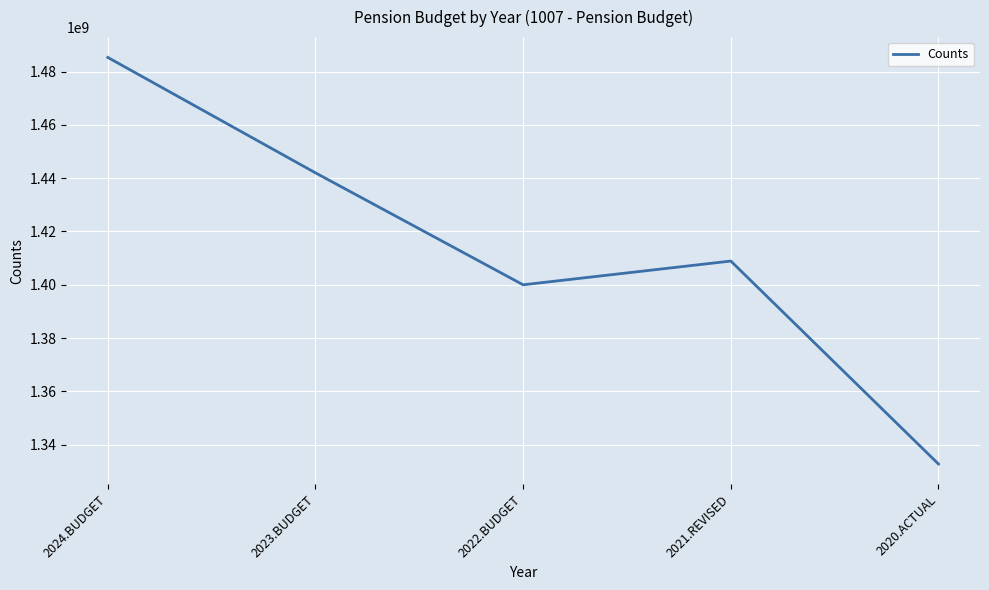

List the labels in order of value, largest first.

2024.BUDGET, 2023.BUDGET, 2021.REVISED, 2022.BUDGET, 2020.ACTUAL